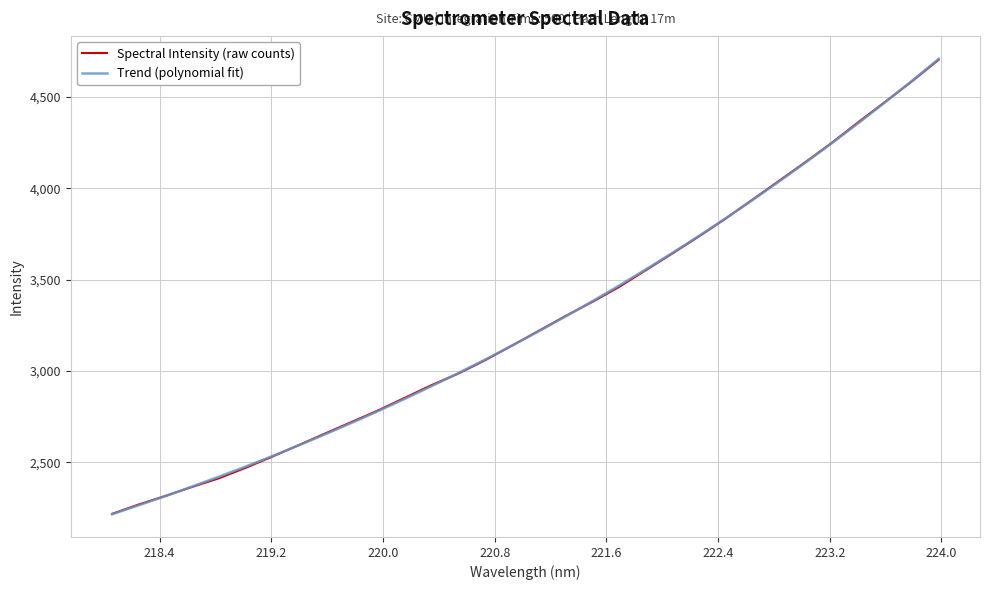

Which series has the largest range (max minus min)?

Trend (polynomial fit)